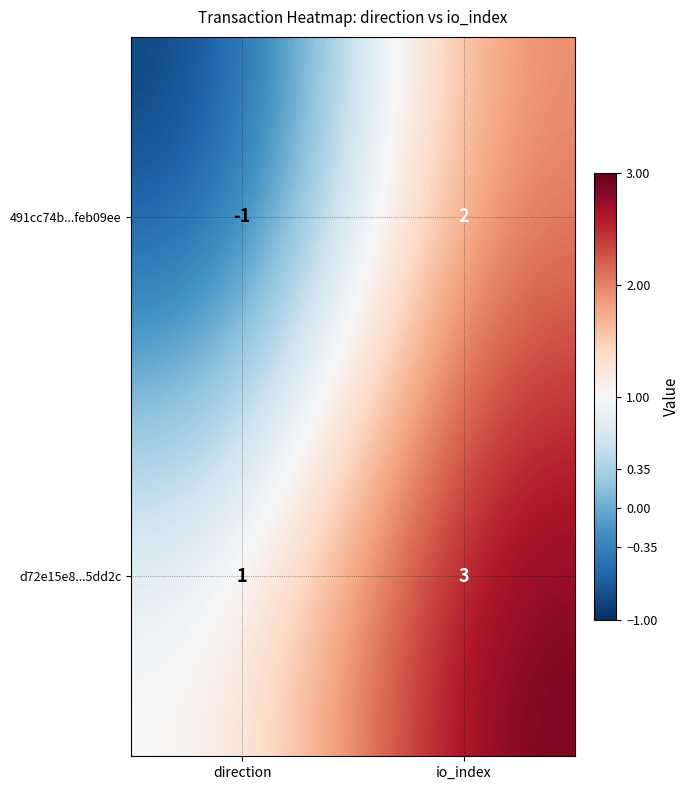

Reading left to right, what are all the values shown in this chart?

491cc74b...feb09ee: -1	2
d72e15e8...5dd2c: 1	3